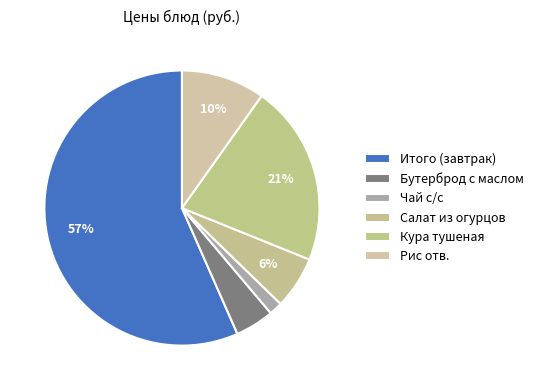

What percentage is NOT represented by Рис отв.?

90.2%